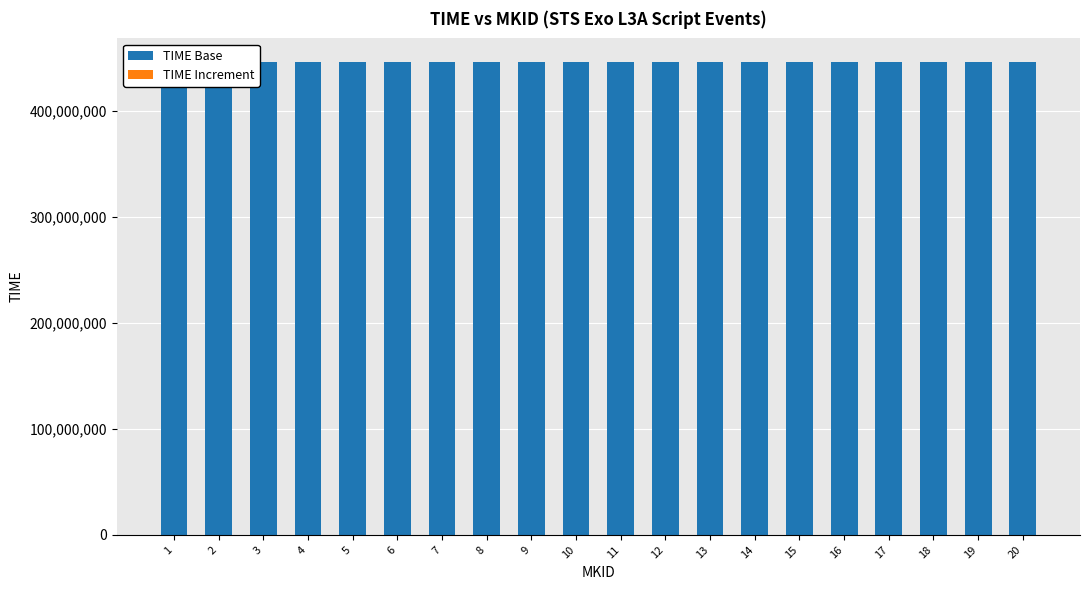

What is the difference between the second highest and minimum values in the TIME Increment series?

756.3